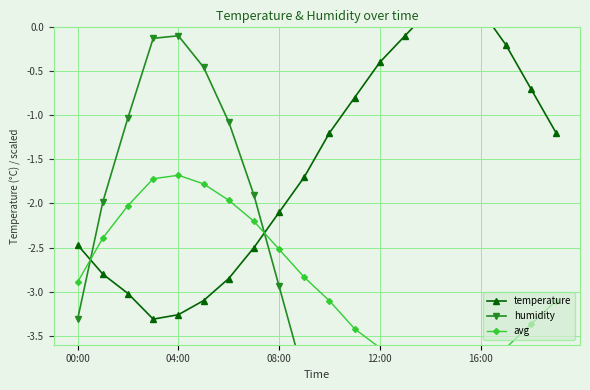

What is the average value of the avg series?

-2.9